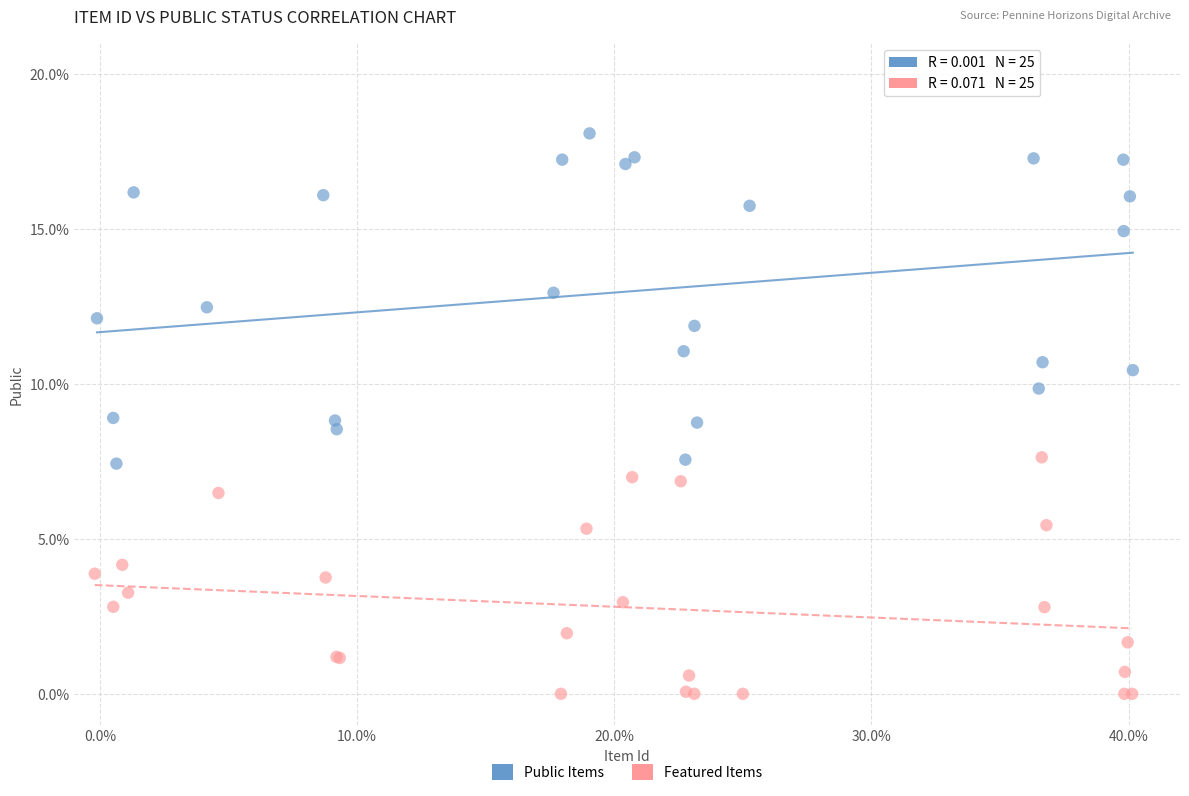

Which series reaches the maximum Y coordinate?

Public Items